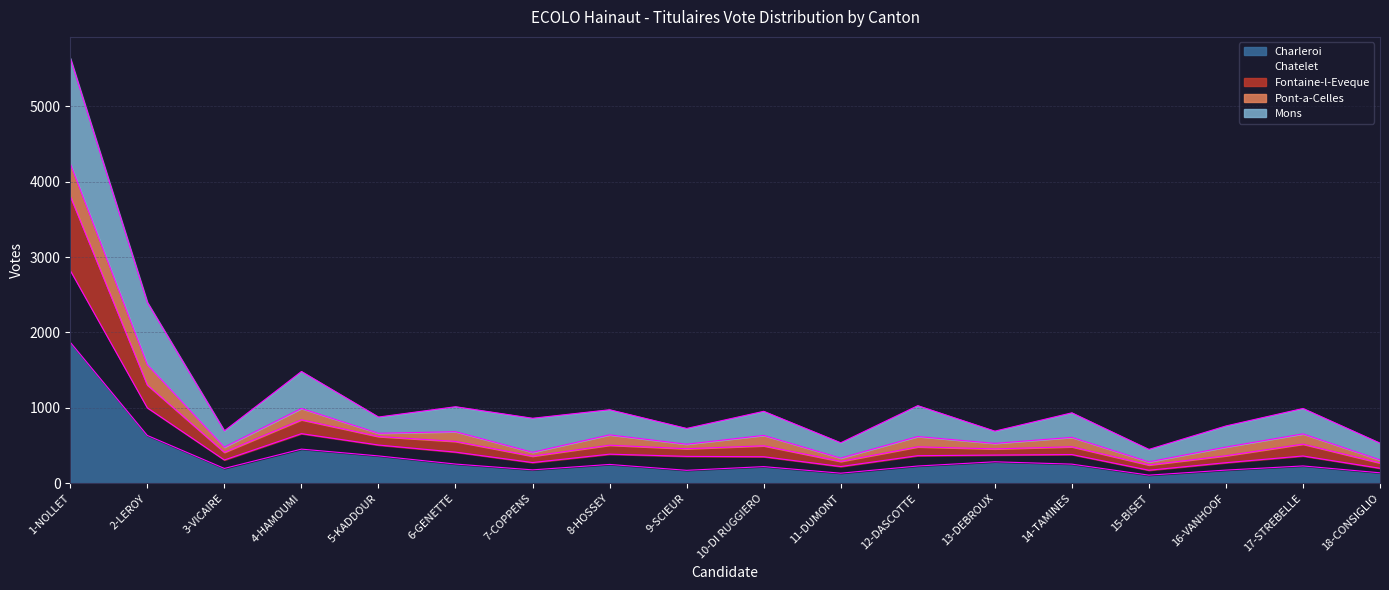

What is the maximum value for Charleroi?

1870